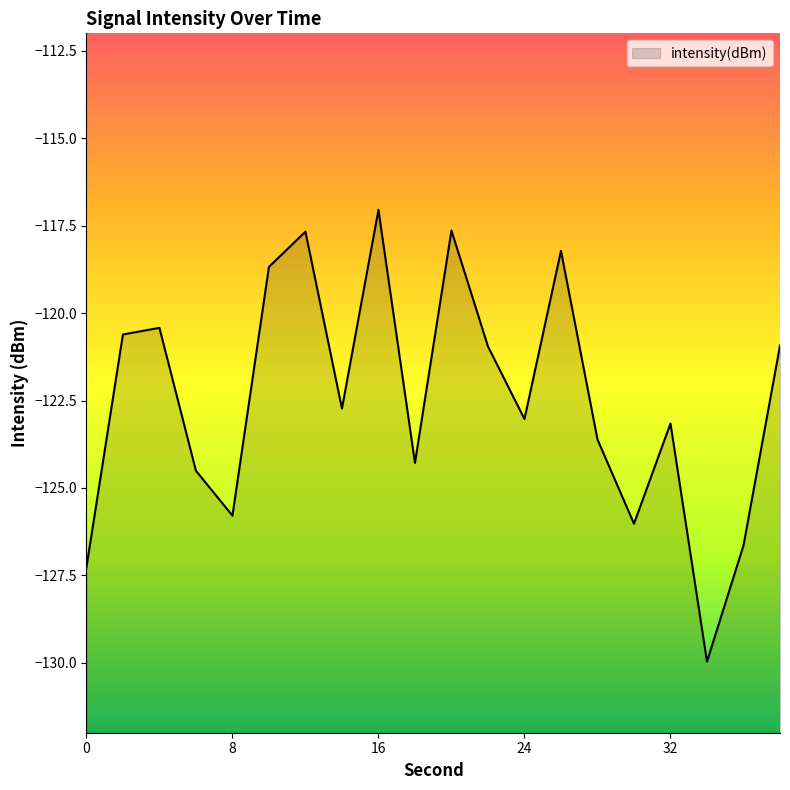

Reading left to right, transcribe all the data shown in this chart.

-127.3	-120.6	-120.4	-124.5	-125.8	-118.7	-117.7	-122.7	-117.0	-124.3	-117.6	-121.0	-123.0	-118.2	-123.6	-126.0	-123.2	-130.0	-126.6	-120.9